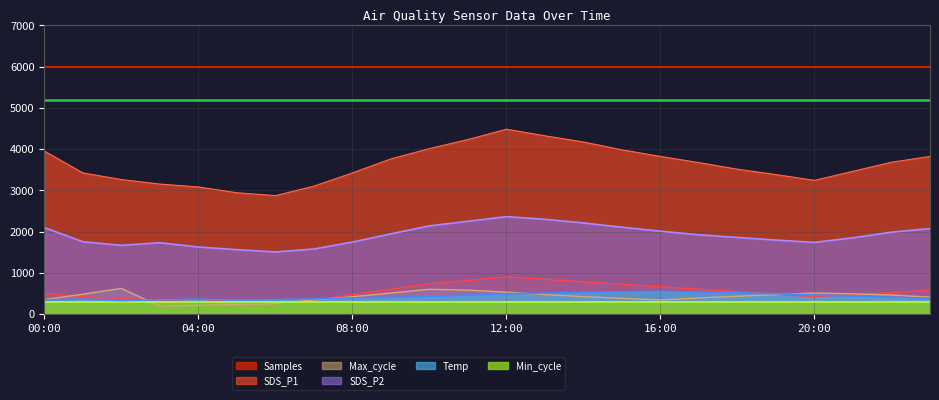

In Temp, how many points are higher than both neighbors (excluding endpoints)?

3